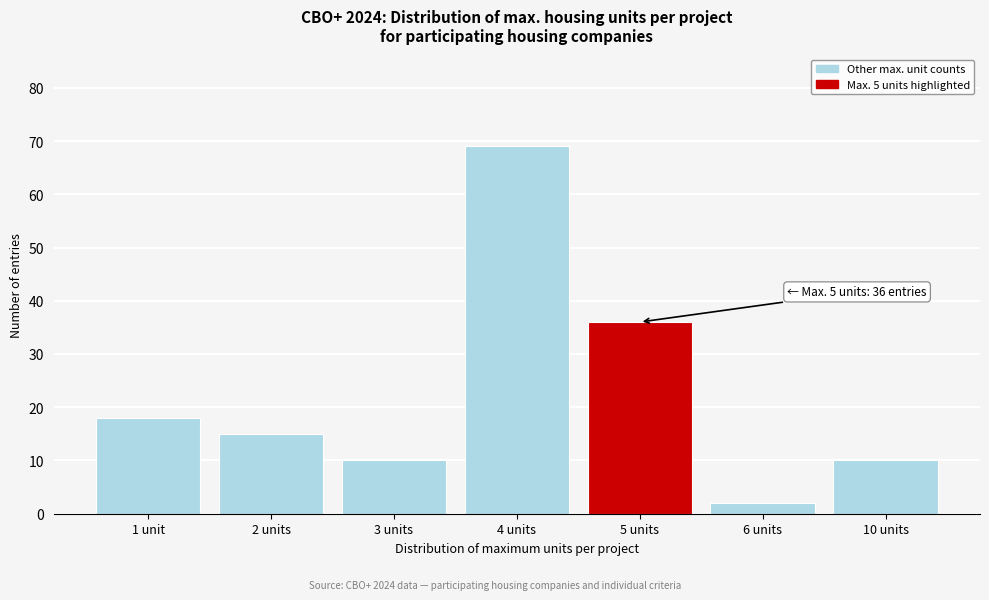

Reading left to right, extract all data points from this chart.

1 unit=18	2 units=15	3 units=10	4 units=69	5 units=36	6 units=2	10 units=10